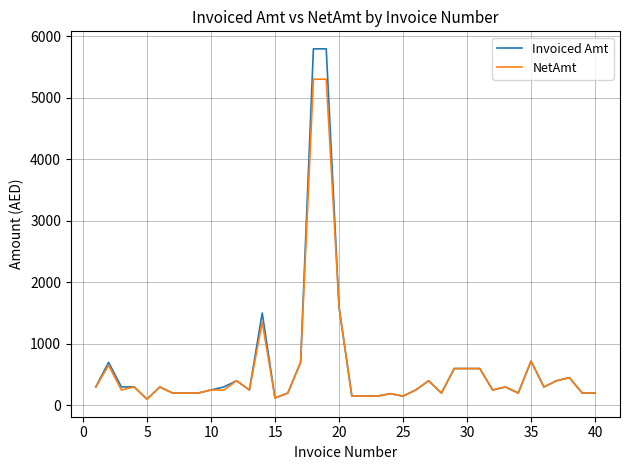

Which series has the widest spread of values?

Invoiced Amt